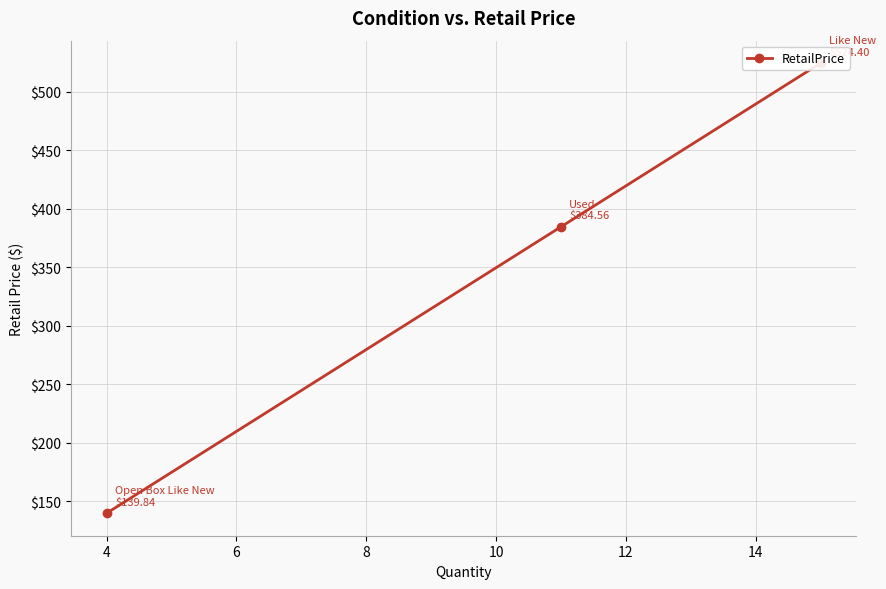

Does the chart display data point markers on the line(s)?

Yes